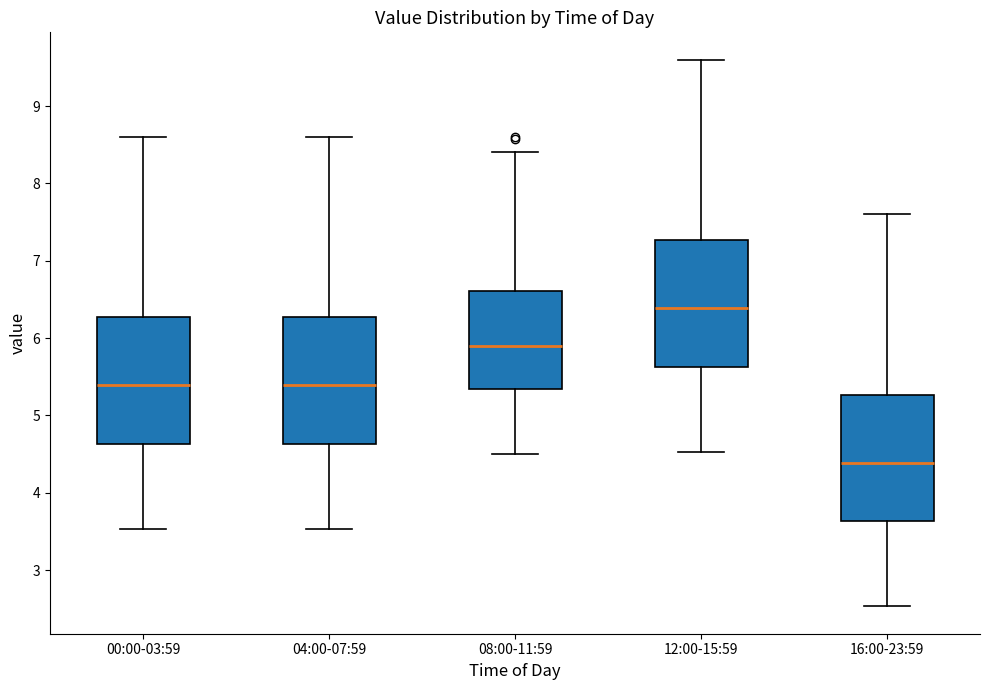

Reading left to right, read every box against the y-axis: the position of its median line, the range the box covers, and the ends of its whiskers. The values are not printed on the chart, so give them approximately, as read against the axis.

00:00-03:59: median 5.4, box 4.6 to 6.3, whiskers 3.5 to 8.6
04:00-07:59: median 5.4, box 4.6 to 6.3, whiskers 3.5 to 8.6
08:00-11:59: median 5.9, box 5.3 to 6.6, whiskers 4.5 to 8.4
12:00-15:59: median 6.4, box 5.6 to 7.3, whiskers 4.5 to 9.6
16:00-23:59: median 4.4, box 3.6 to 5.3, whiskers 2.5 to 7.6